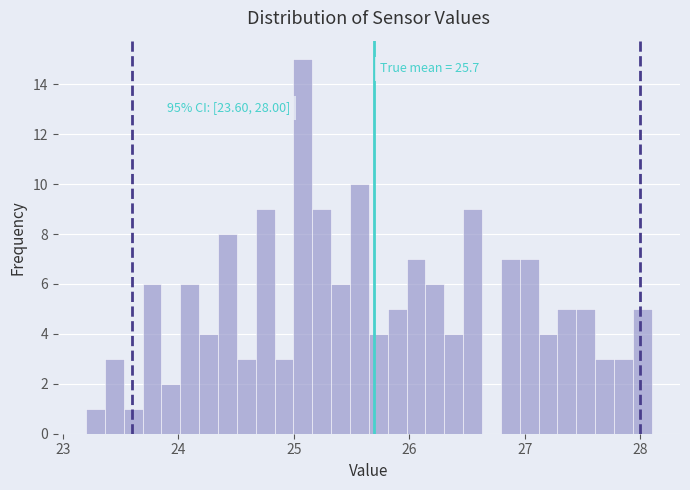

Read against the x-axis, roughly where is the centre of the tallest bar?

25.1